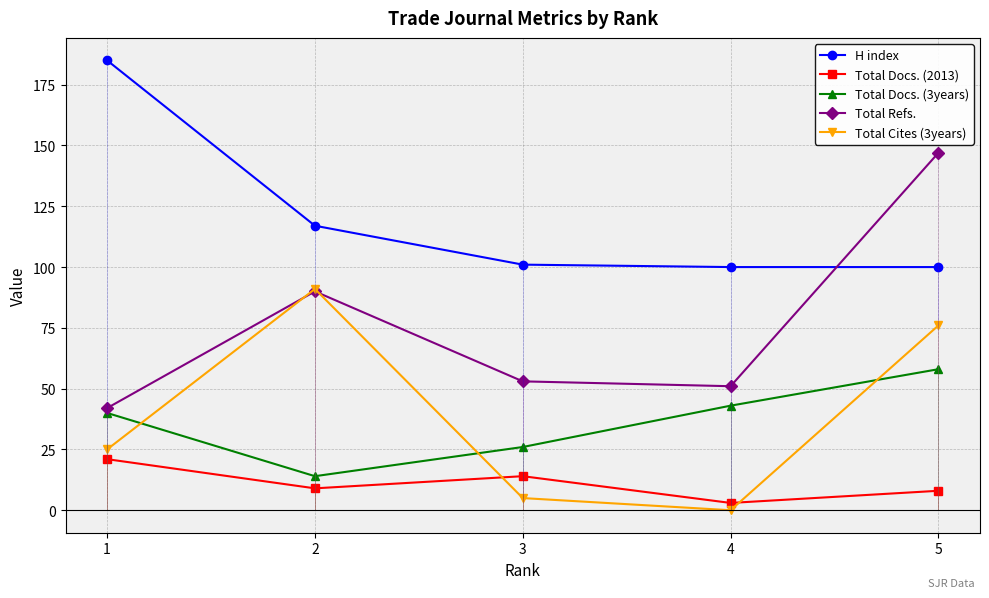

Reading left to right, transcribe all the data shown in this chart.

H index: 185	117	101	100	100
Total Docs. (2013): 21	9	14	3	8
Total Docs. (3years): 40	14	26	43	58
Total Refs.: 42	90	53	51	147
Total Cites (3years): 25	91	5	0	76